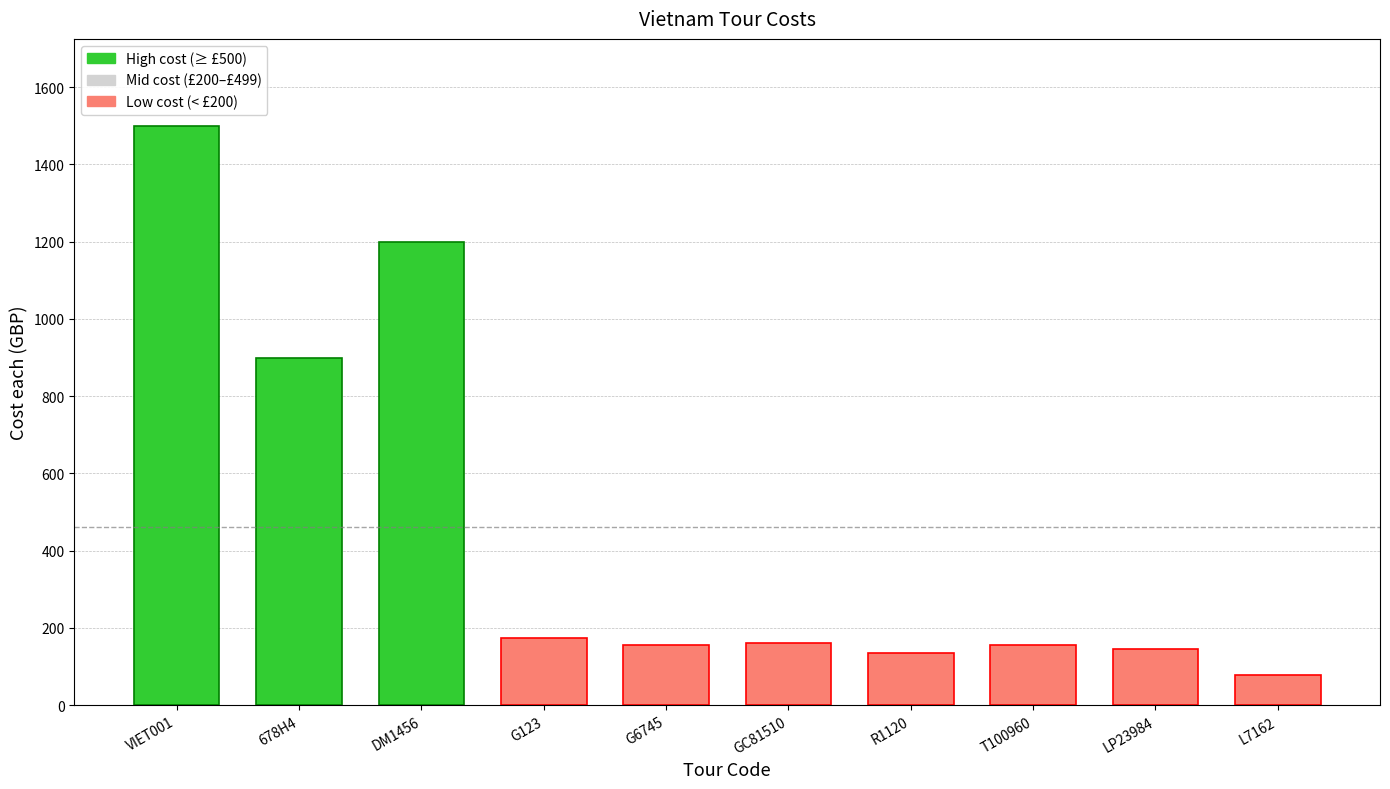

What position from the left is G6745?

5